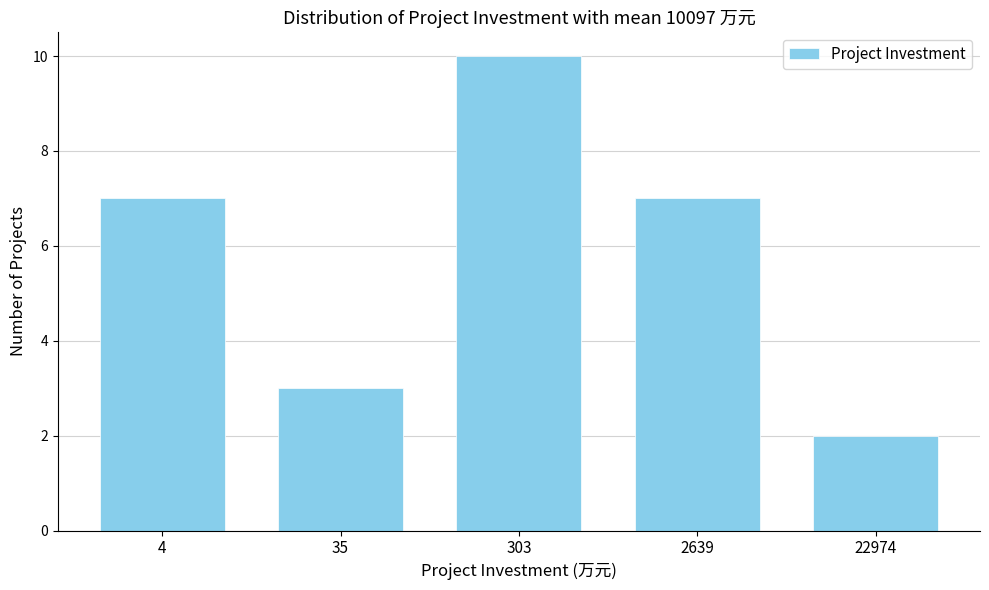

Reading right to left, what are all the values shown in this chart?

2	7	10	3	7